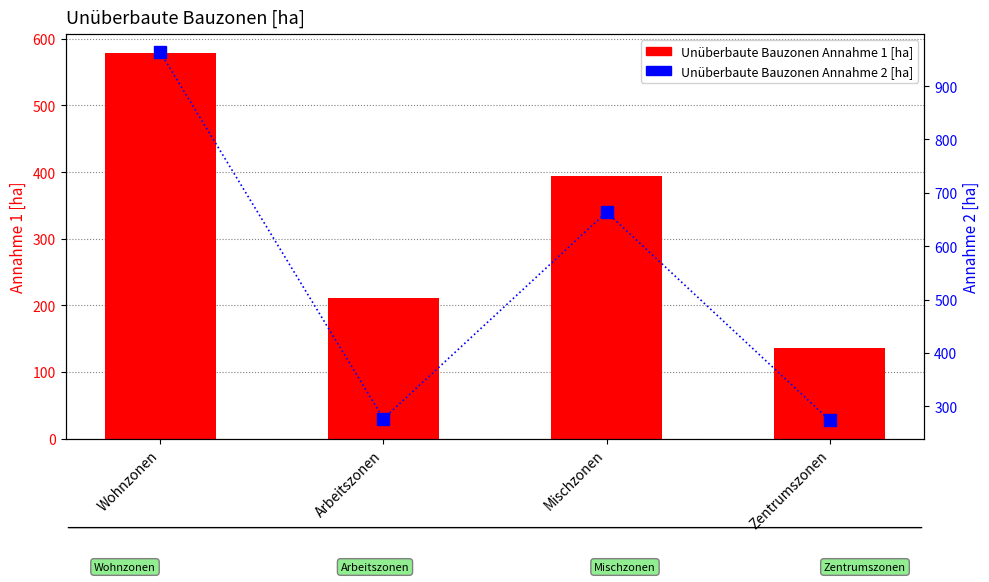

The Unüberbaute Bauzonen Annahme 2 [ha] series shows 276.9 at Arbeitszonen. True or false?

True